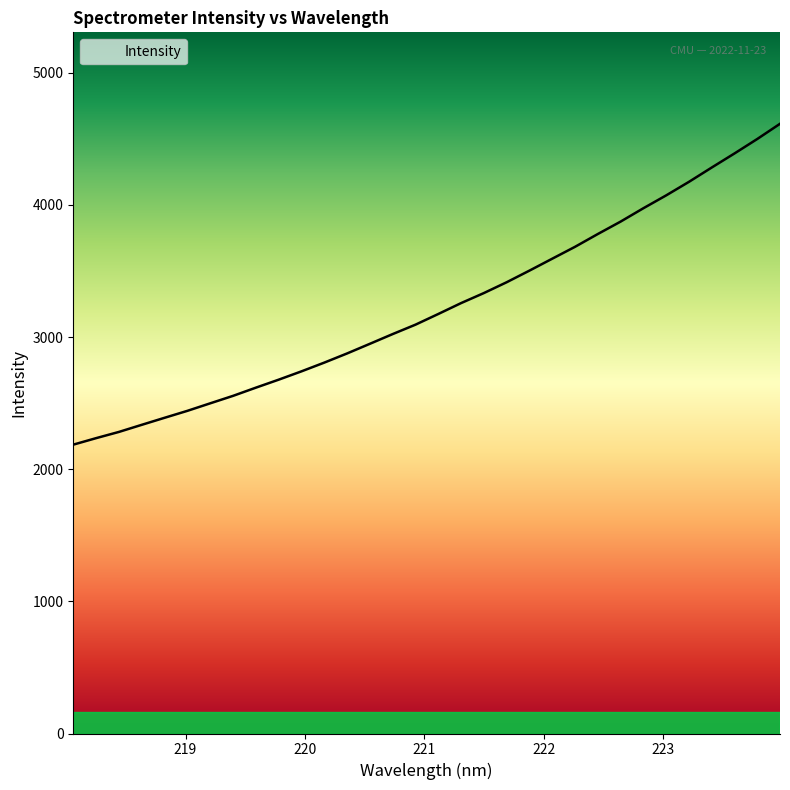

Count the number of categories in the chart.

32